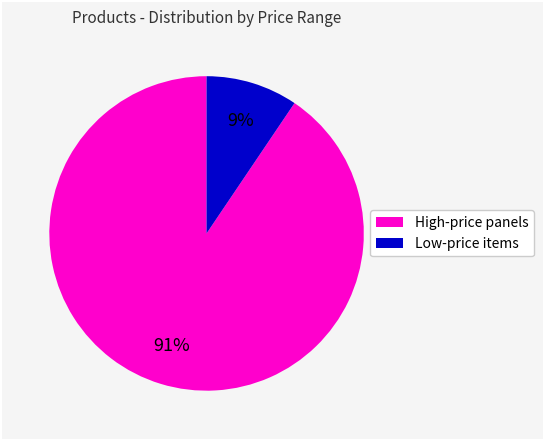

Count the number of slices in the pie.

2